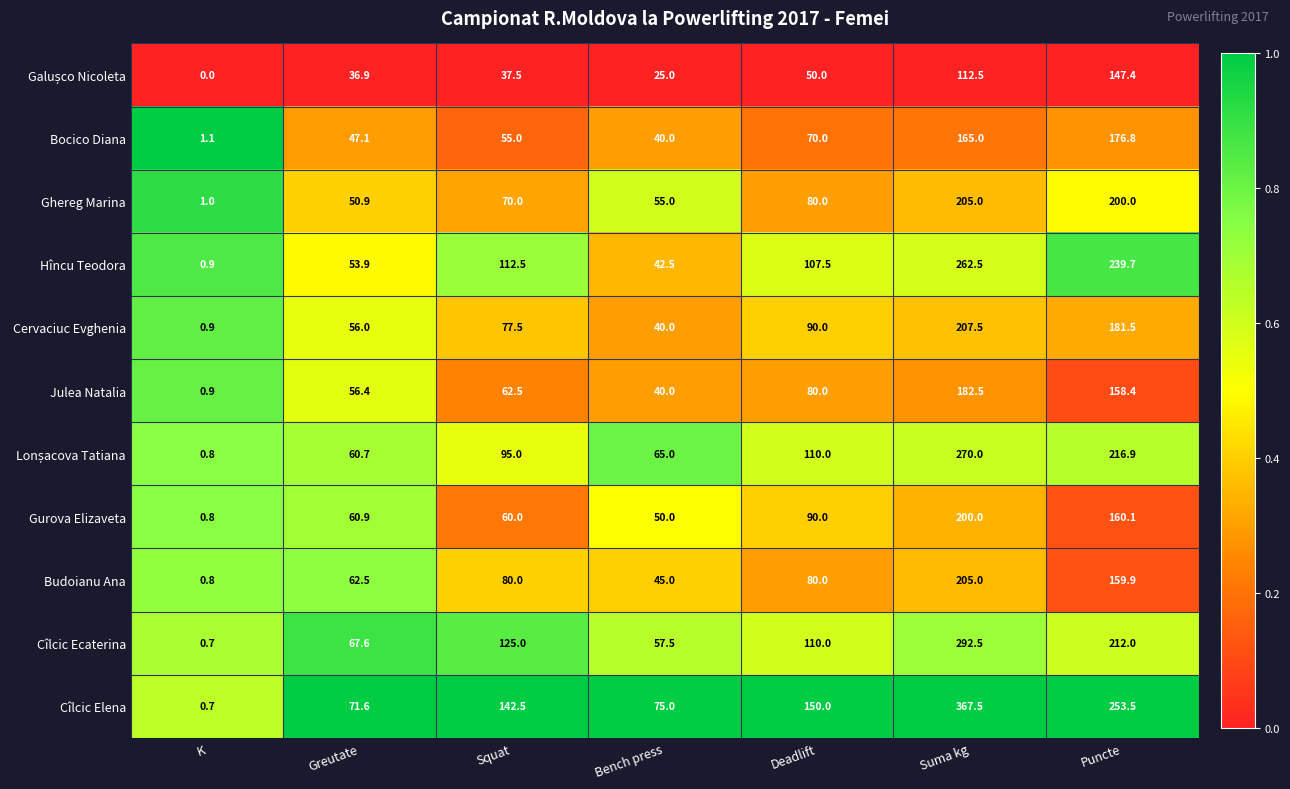

What is the average value of the Bocico Diana series?

79.3